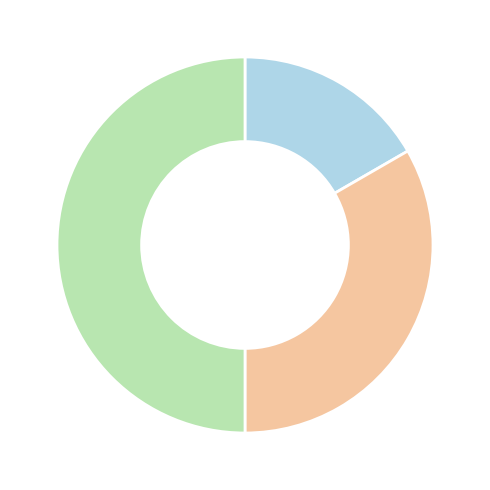

How many segments does this pie chart have?

3